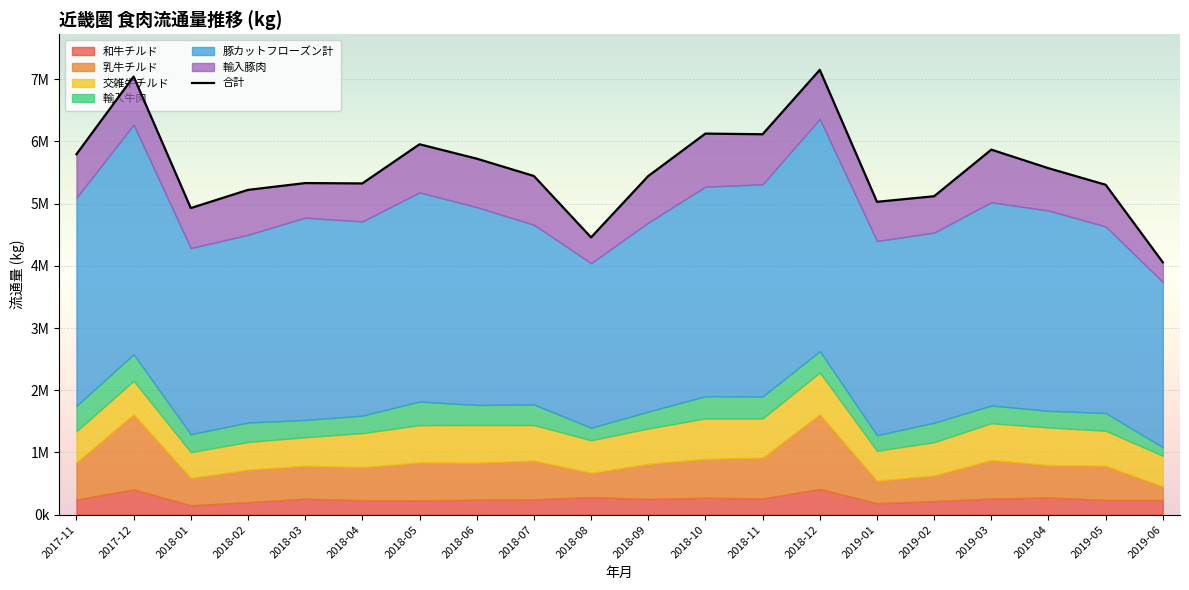

The chart shows a value of 1370297 at 2019-05. True or false?

False